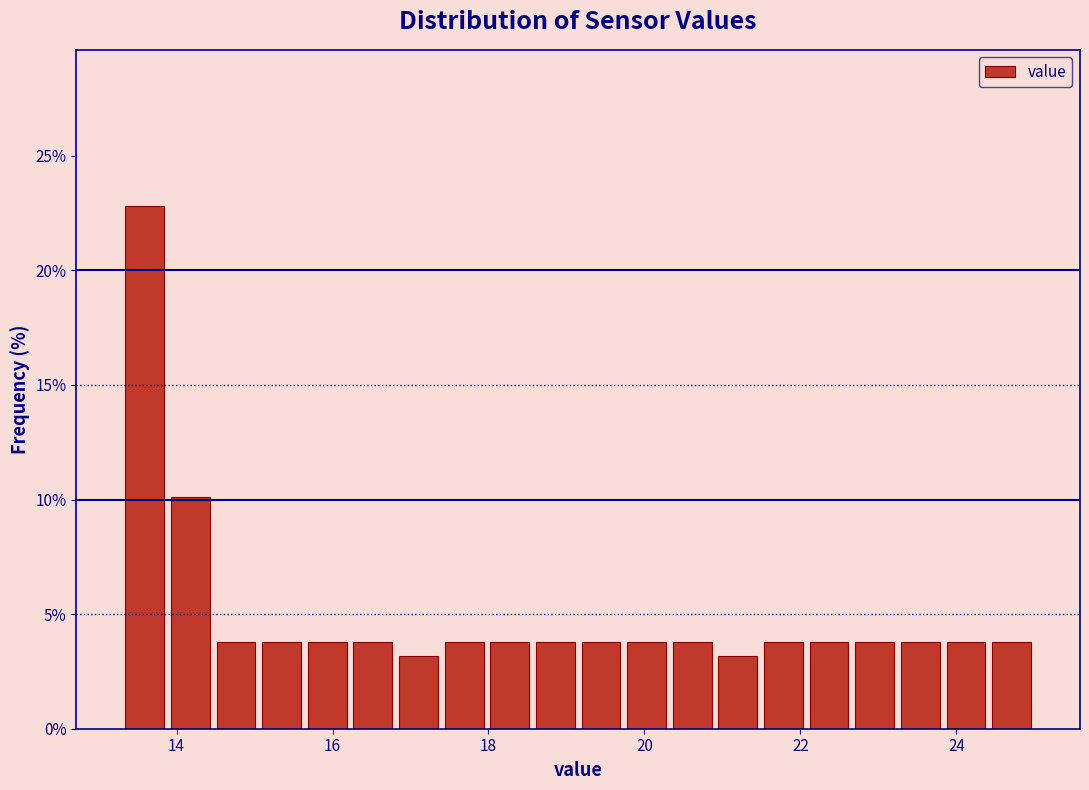

Read against the x-axis, roughly where is the centre of the tallest bar?

13.6